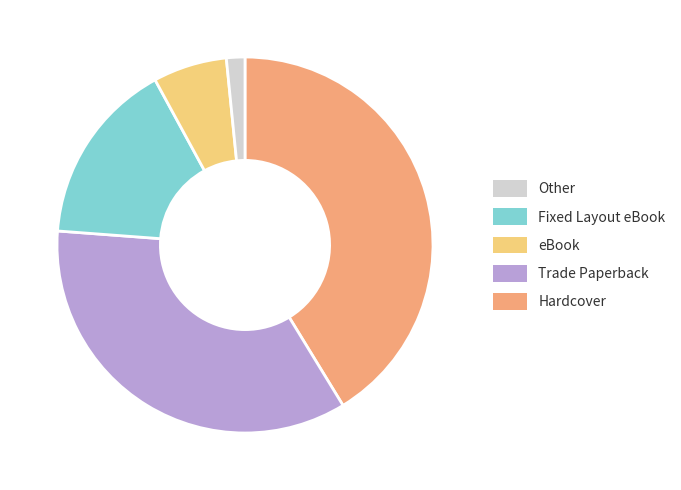

Does eBook represent more than half of the total?

No